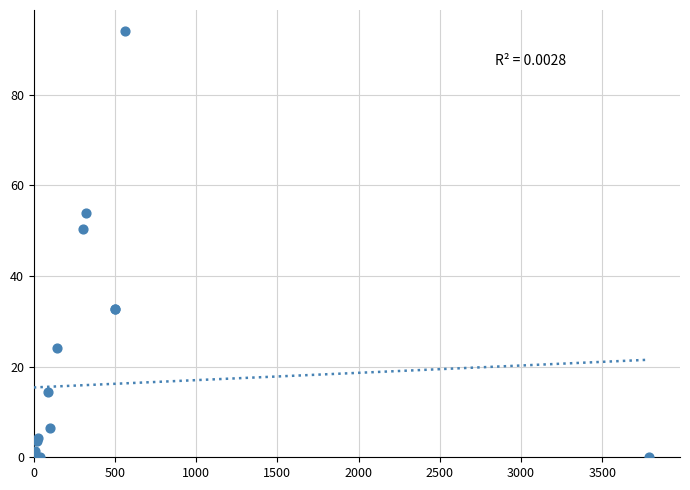

What Y value in the scatter plot is closest to 46?

50.4